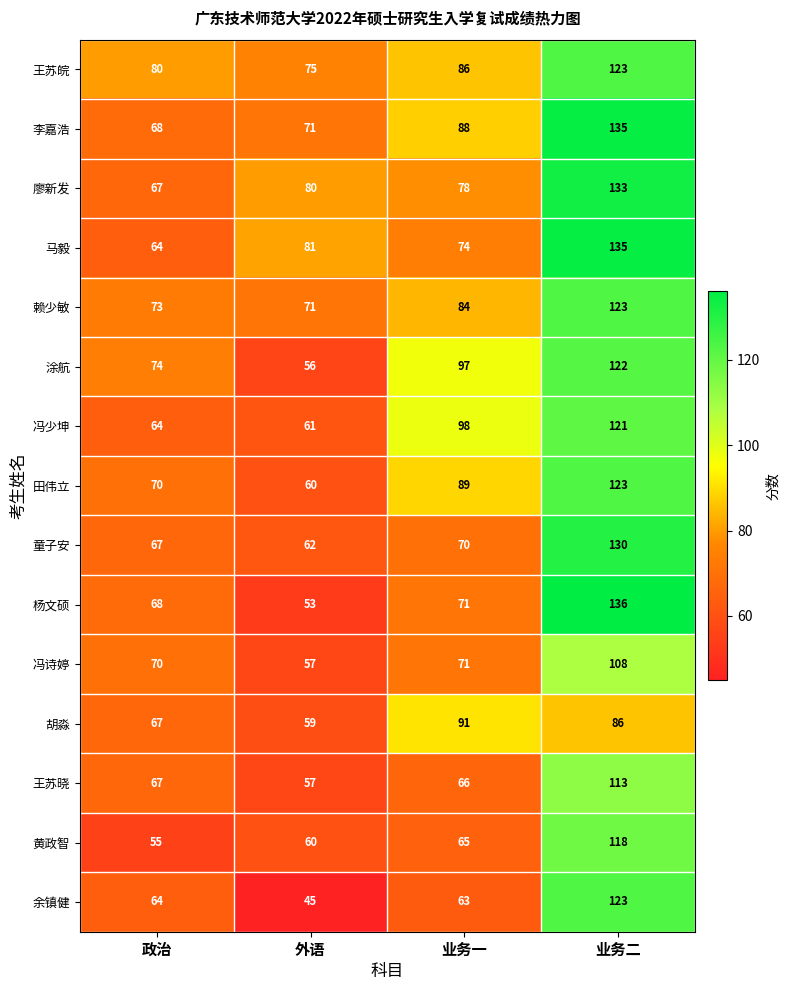

Count the number of categories in the chart.

4